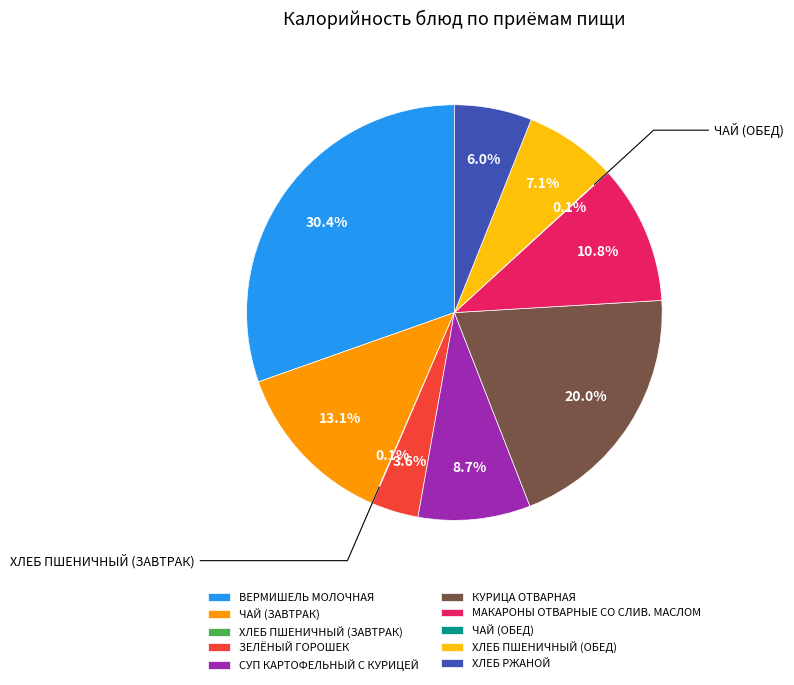

What is the largest slice in the pie chart?

ВЕРМИШЕЛЬ МОЛОЧНАЯ